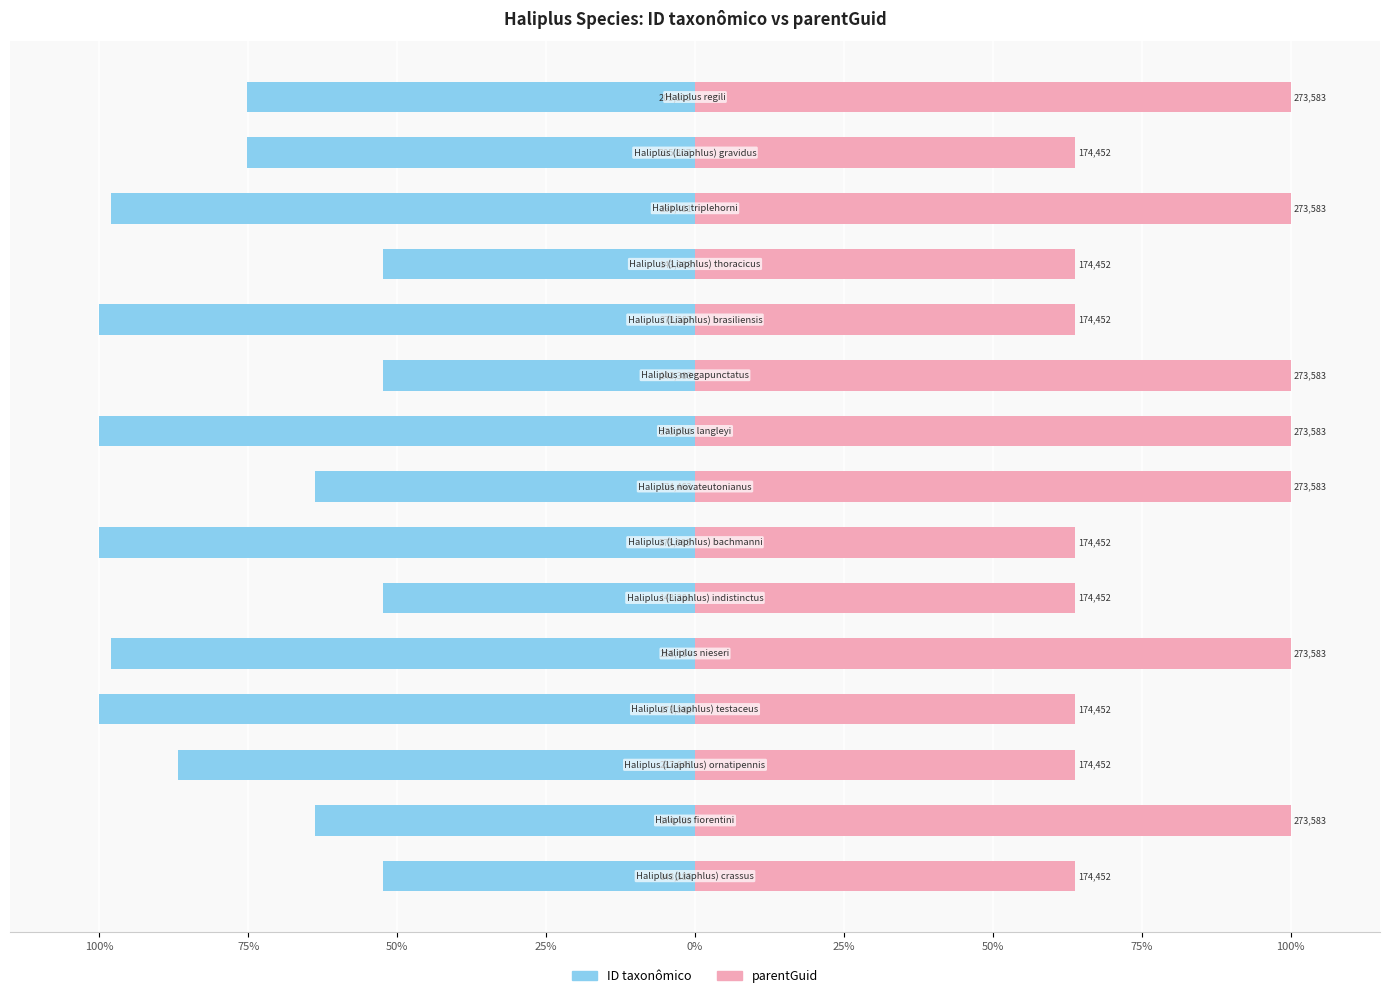

Count the number of data series in this chart.

2